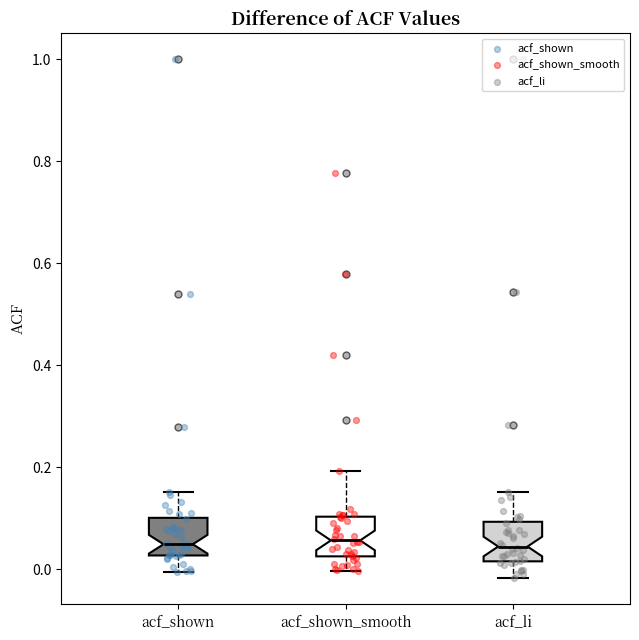

Where does the lower whisker of the box for acf_shown end on the y-axis? The values are not printed on the chart, so give them approximately, as read against the axis.

0.00